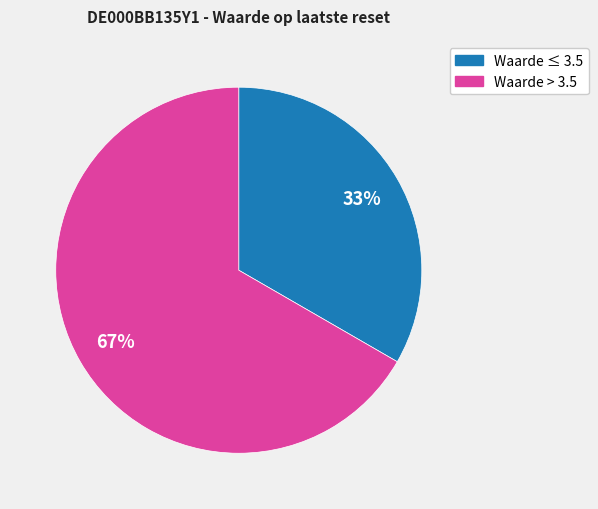

Which slice is the largest?

Waarde > 3.5